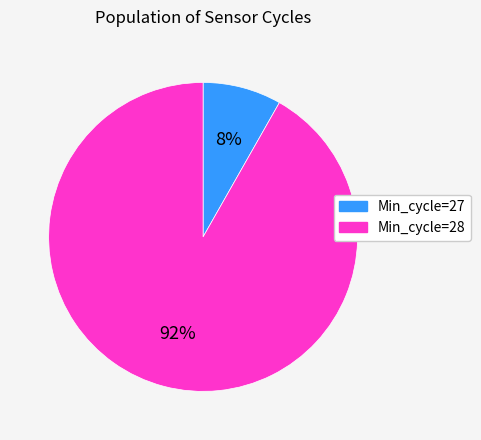

Count the number of slices in the pie.

2